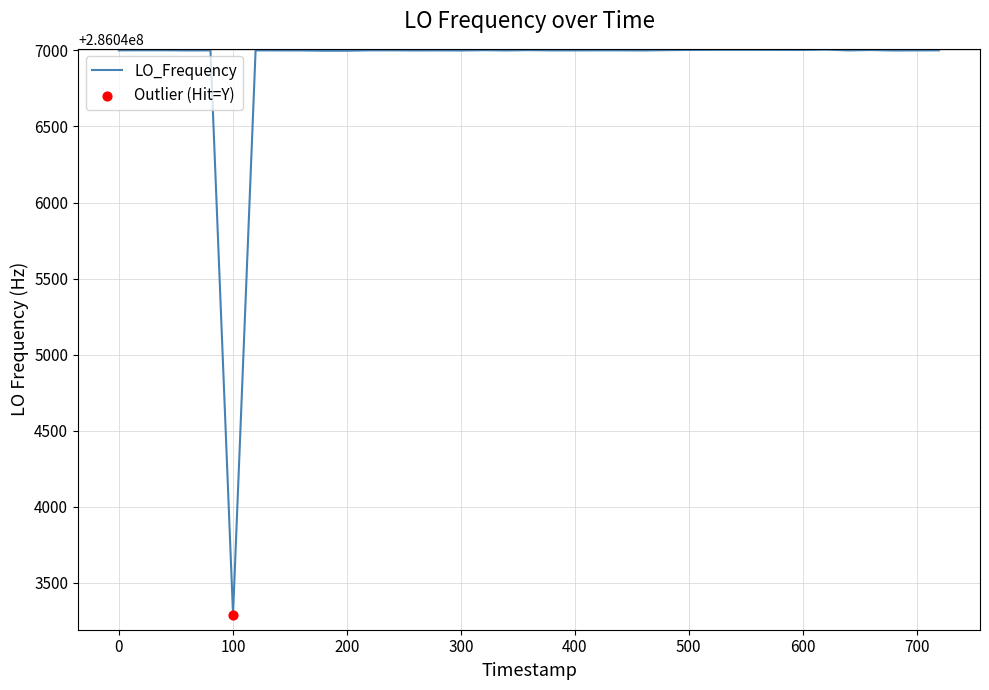

What is the minimum value shown in the chart?

286043290.6